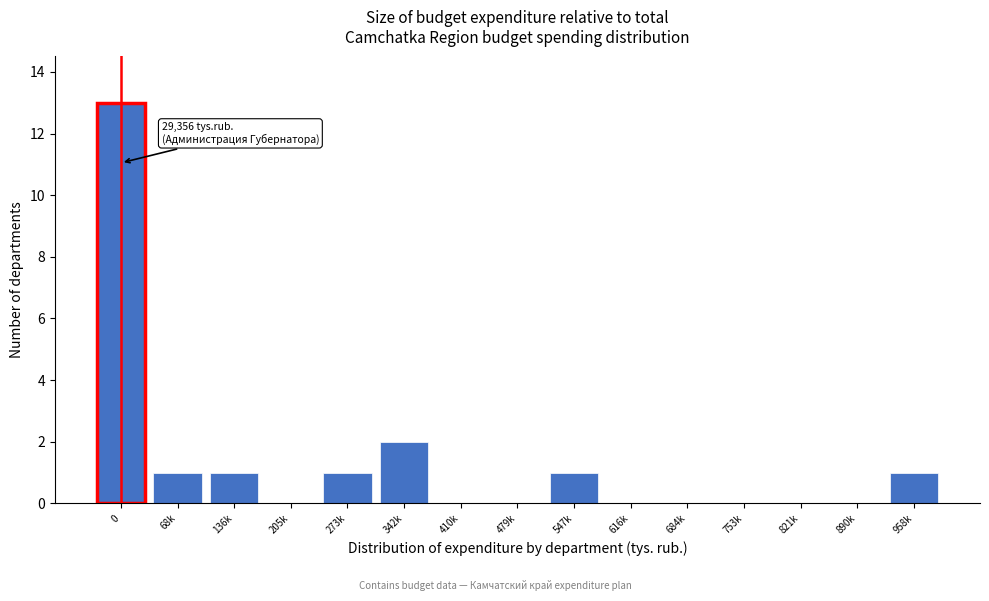

Reading left to right, what are all the values shown in this chart?

0=13	68k=1	136k=1	205k=0	273k=1	342k=2	410k=0	479k=0	547k=1	616k=0	684k=0	753k=0	821k=0	890k=0	958k=1